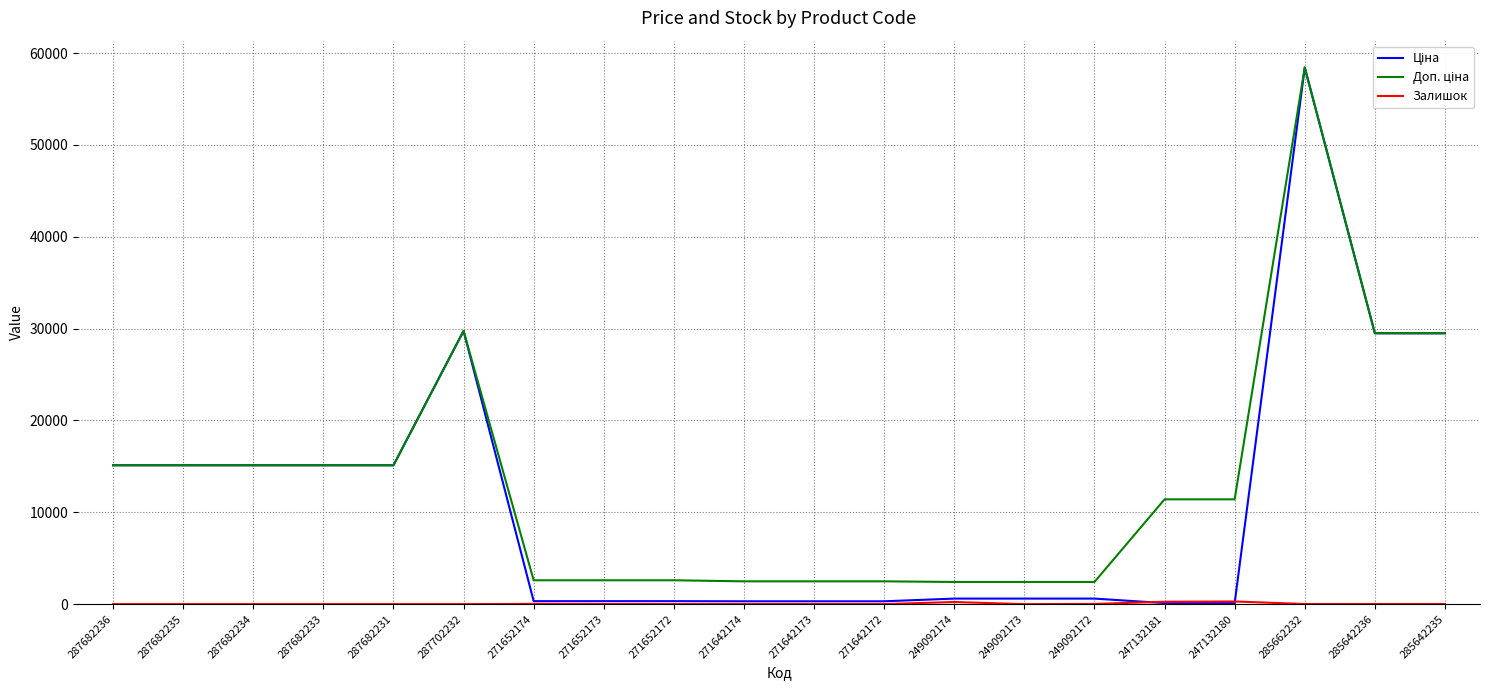

Which label corresponds to the largest value in the chart?

285662232